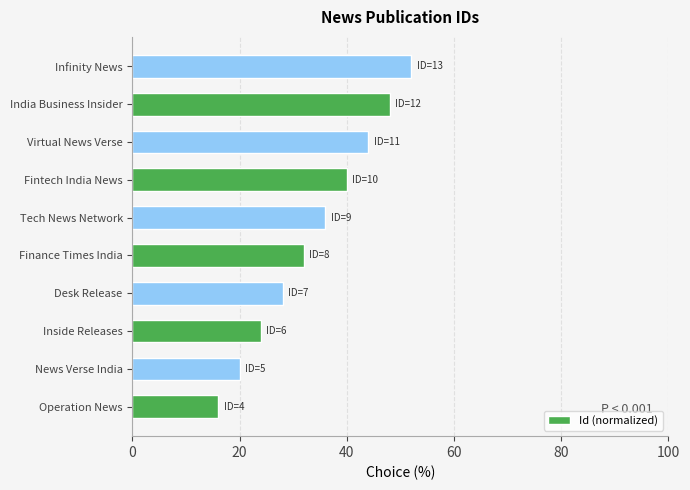

What is the ratio of the value at Infinity News to the value at Fintech India News?

1.3